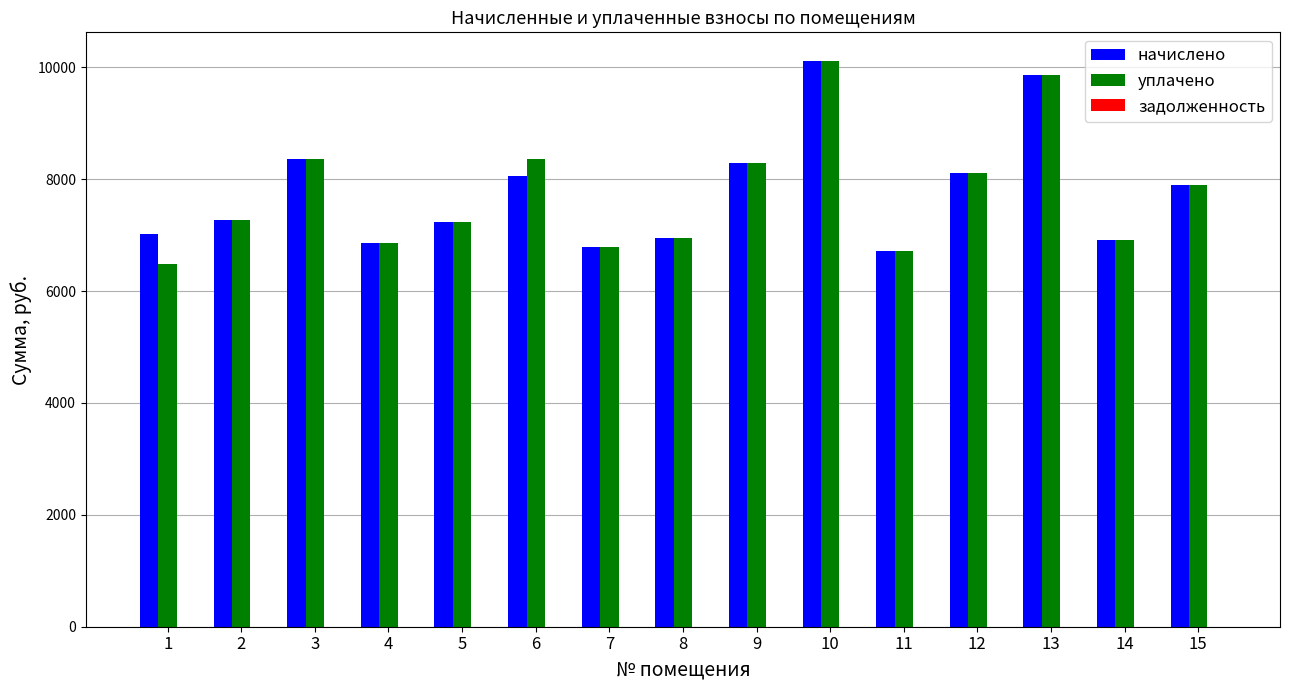

Which series changed the most between 2 and 10?

начислено